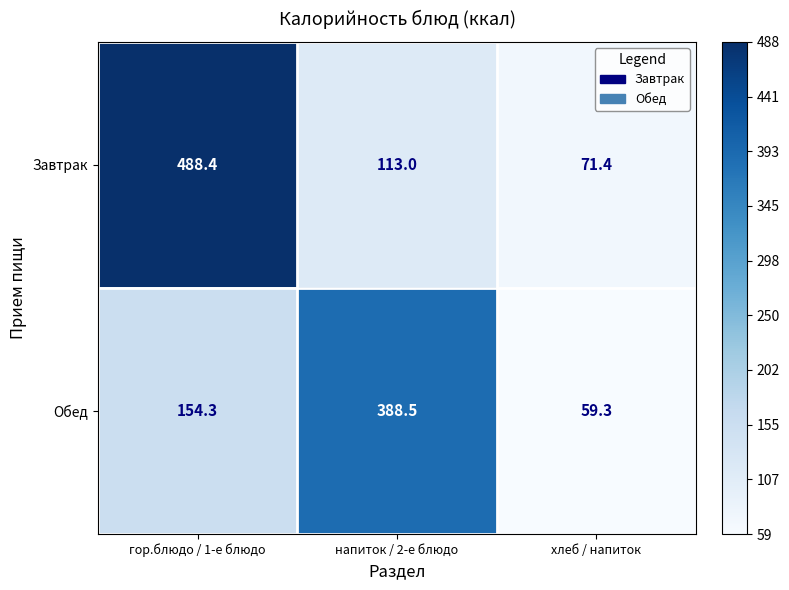

Reading left to right, what are all the values shown in this chart?

Завтрак: гор.блюдо / 1-е блюдо=488.4	напиток / 2-е блюдо=113.0	хлеб / напиток=71.4
Обед: гор.блюдо / 1-е блюдо=154.3	напиток / 2-е блюдо=388.5	хлеб / напиток=59.3